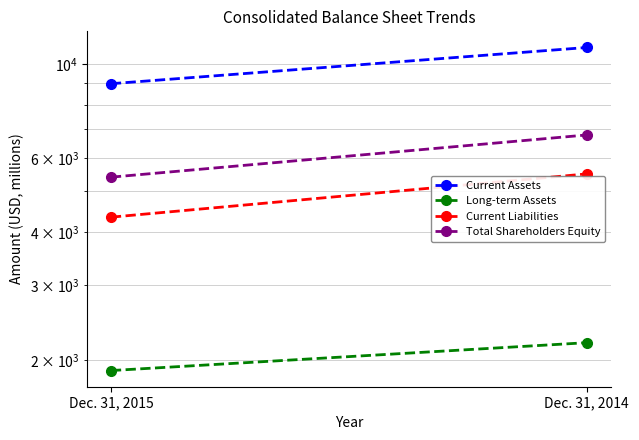

What is the difference between the maximum and minimum values in the Total Shareholders Equity series?

1392